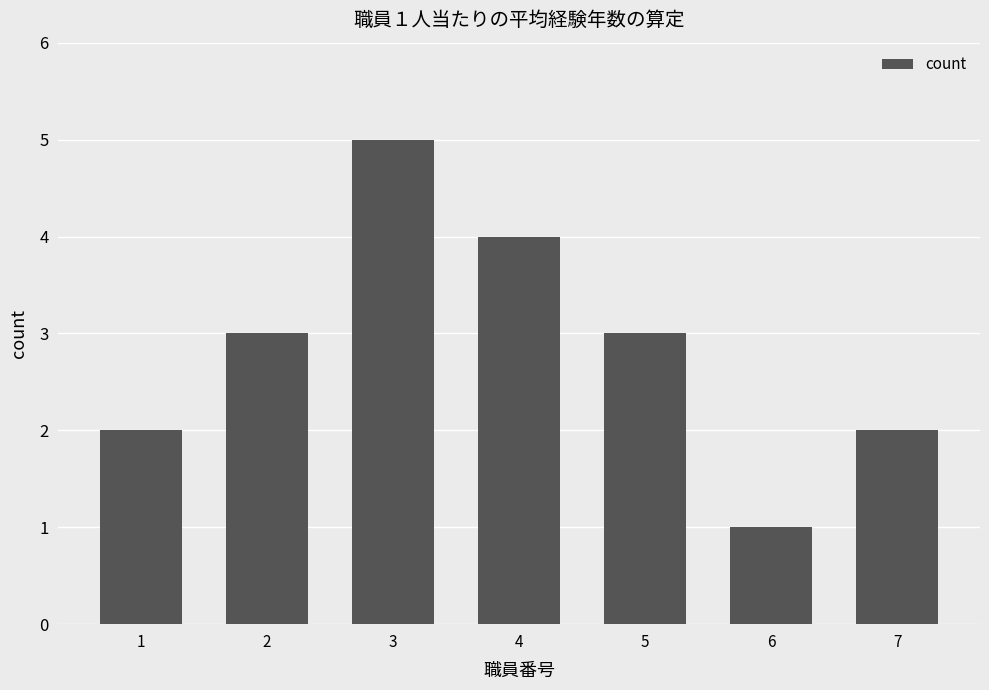

Count the number of categories in the chart.

7